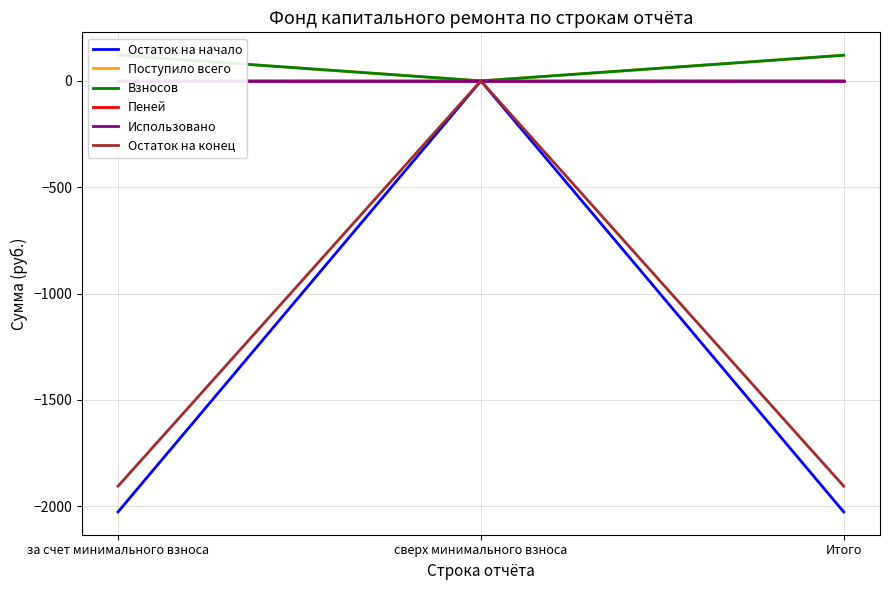

At which label does Использовано reach its minimum?

за счет минимального взноса